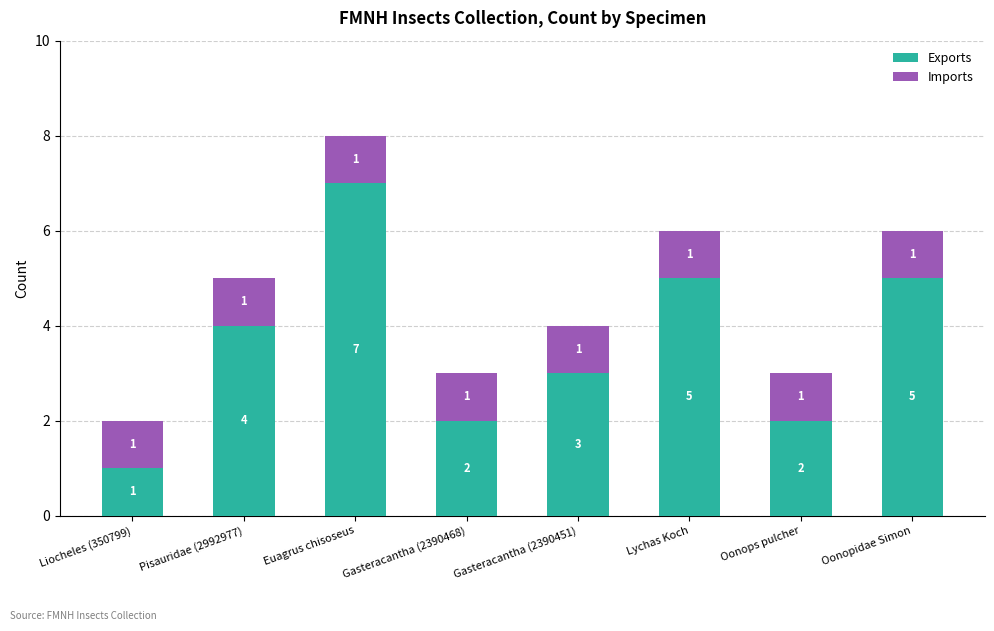

Count the number of data series in this chart.

2